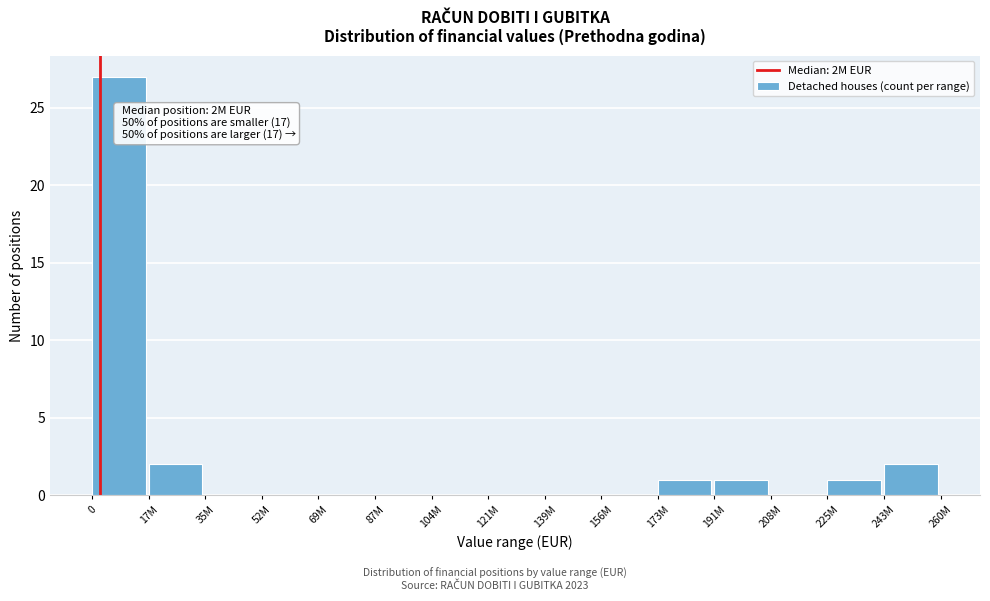

Reading right to left, extract all data points from this chart.

243M=2	225M=1	208M=0	191M=1	173M=1	156M=0	139M=0	121M=0	104M=0	87M=0	69M=0	52M=0	35M=0	17M=2	0=27